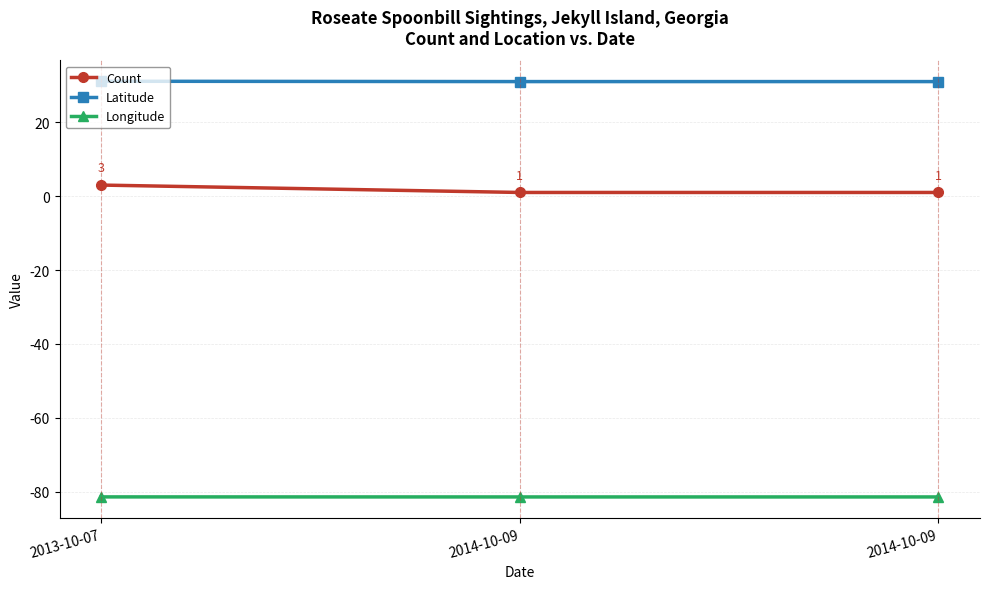

How many lines are shown in the chart?

3